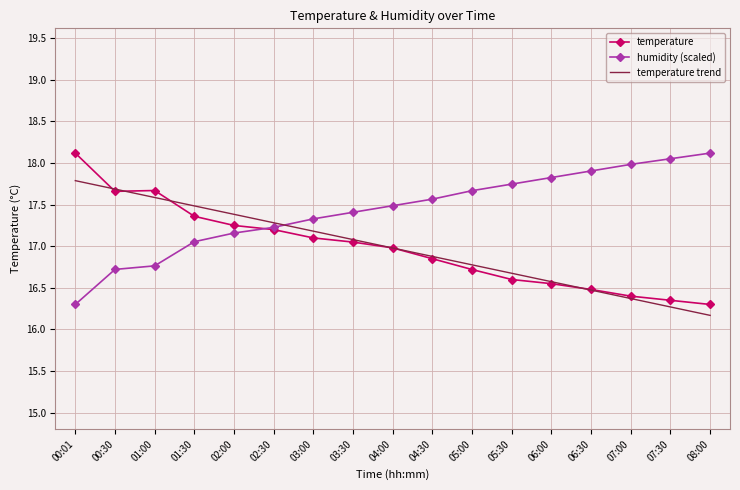

What is the maximum value shown in the chart?

18.1